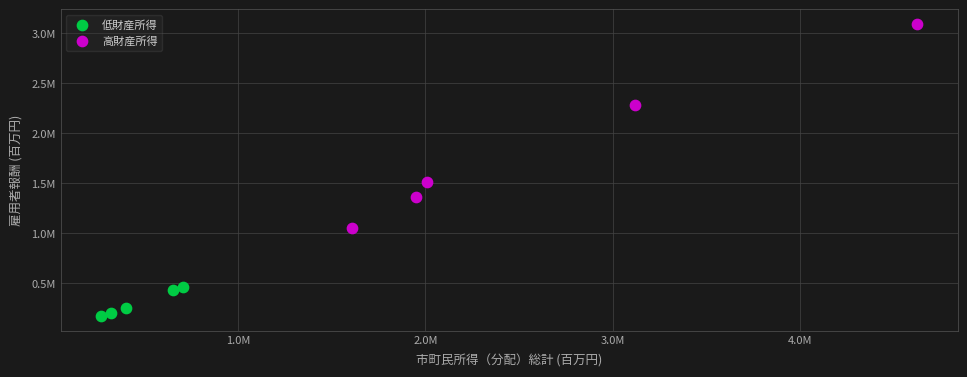

What are all the series names shown in the legend?

低財産所得, 高財産所得